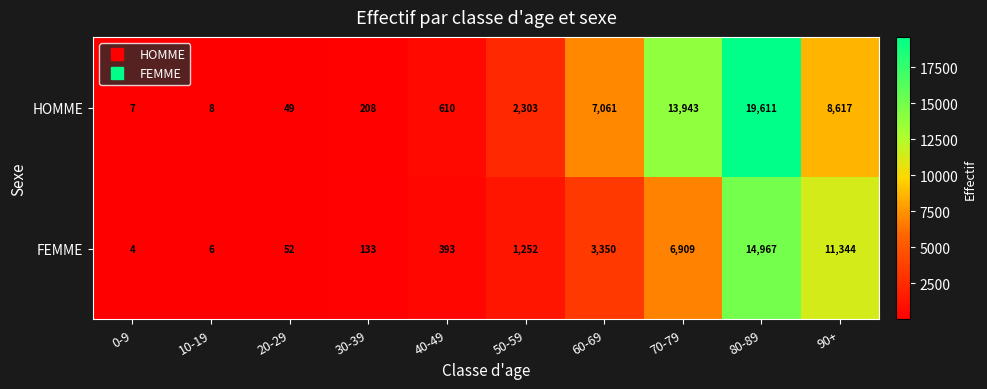

How many series are shown in this chart?

2